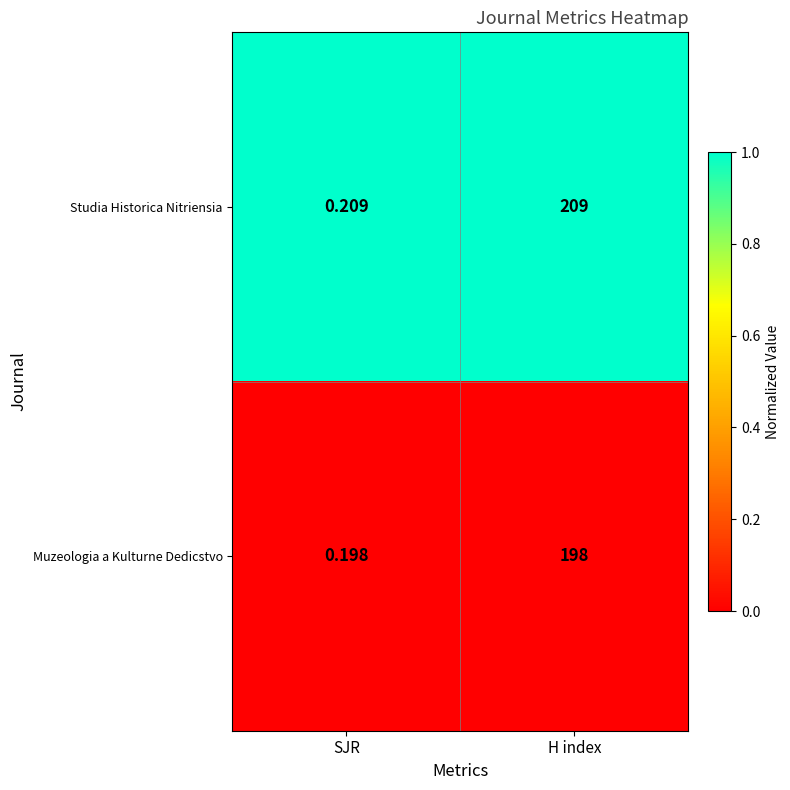

List the series in order of their peak value, highest first.

Studia Historica Nitriensia, Muzeologia a Kulturne Dedicstvo